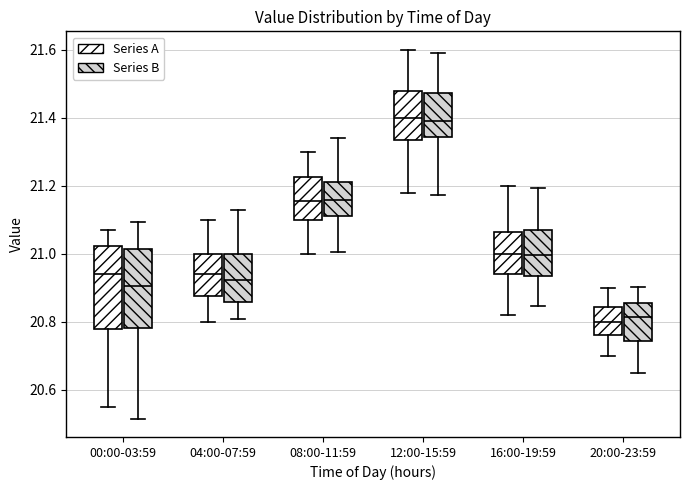

Reading left to right, transcribe this box plot: for each box, give where its median line is, the range the box spans, and where its two whiskers end, as read against the y-axis. The values are not printed on the chart, so give them approximately, as read against the axis.

00:00-03:59 (Series A): median 20.94, box 20.78 to 21.02, whiskers 20.56 to 21.08
00:00-03:59 (Series B): median 20.90, box 20.78 to 21.02, whiskers 20.52 to 21.10
04:00-07:59 (Series A): median 20.94, box 20.88 to 21.00, whiskers 20.80 to 21.10
04:00-07:59 (Series B): median 20.92, box 20.86 to 21.00, whiskers 20.80 to 21.12
08:00-11:59 (Series A): median 21.16, box 21.10 to 21.22, whiskers 21.00 to 21.30
08:00-11:59 (Series B): median 21.16, box 21.12 to 21.22, whiskers 21.00 to 21.34
12:00-15:59 (Series A): median 21.40, box 21.34 to 21.48, whiskers 21.18 to 21.60
12:00-15:59 (Series B): median 21.40, box 21.34 to 21.48, whiskers 21.18 to 21.60
16:00-19:59 (Series A): median 21.00, box 20.94 to 21.06, whiskers 20.82 to 21.20
16:00-19:59 (Series B): median 21.00, box 20.94 to 21.06, whiskers 20.84 to 21.20
20:00-23:59 (Series A): median 20.80, box 20.76 to 20.84, whiskers 20.70 to 20.90
20:00-23:59 (Series B): median 20.82, box 20.74 to 20.86, whiskers 20.66 to 20.90